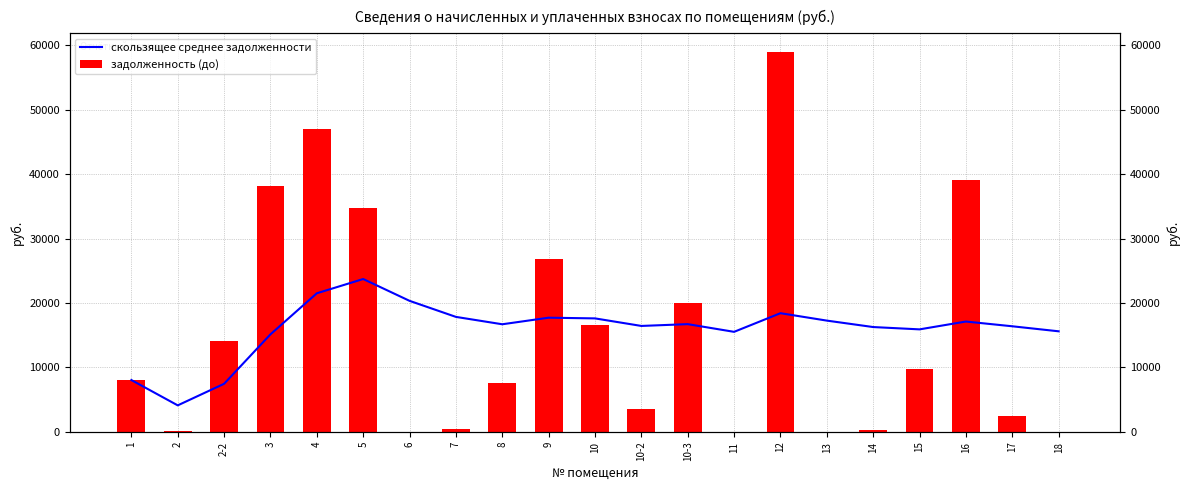

At how many categories does at least one series exceed 14435?

18